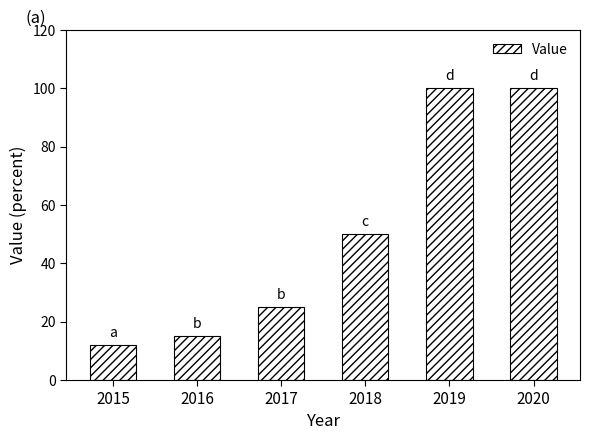

The chart shows a value of 25.8 at 2016. True or false?

False